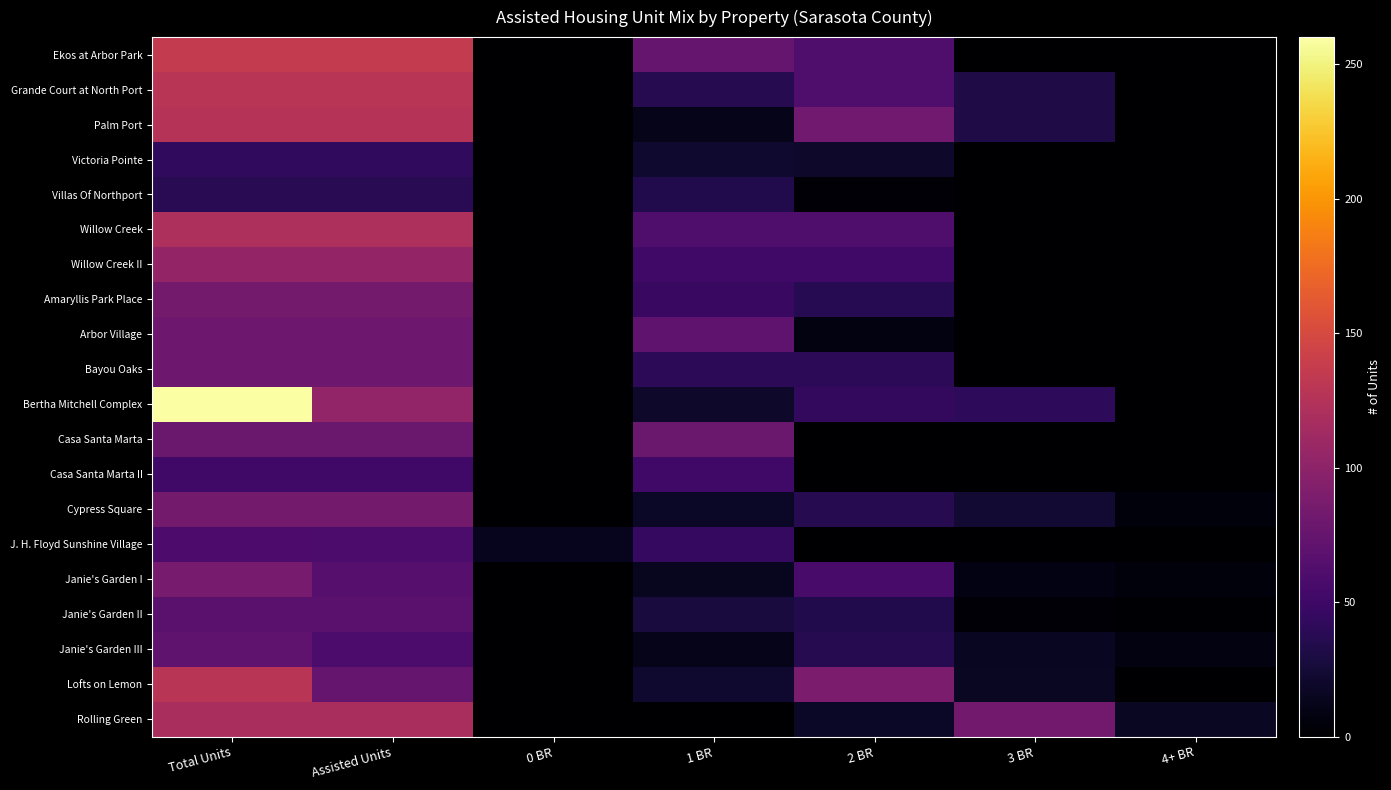

Count the number of categories in the chart.

7